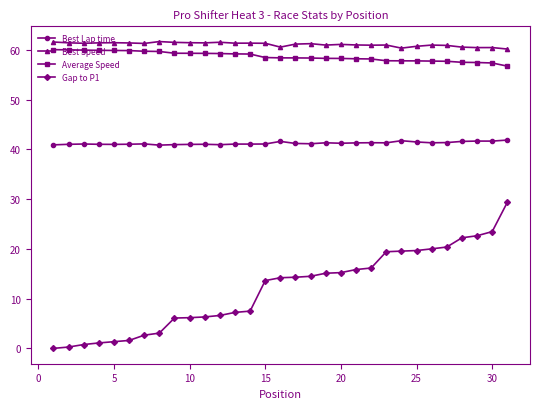

True or false: Best Speed has more than 2 points higher than both neighbors.

True